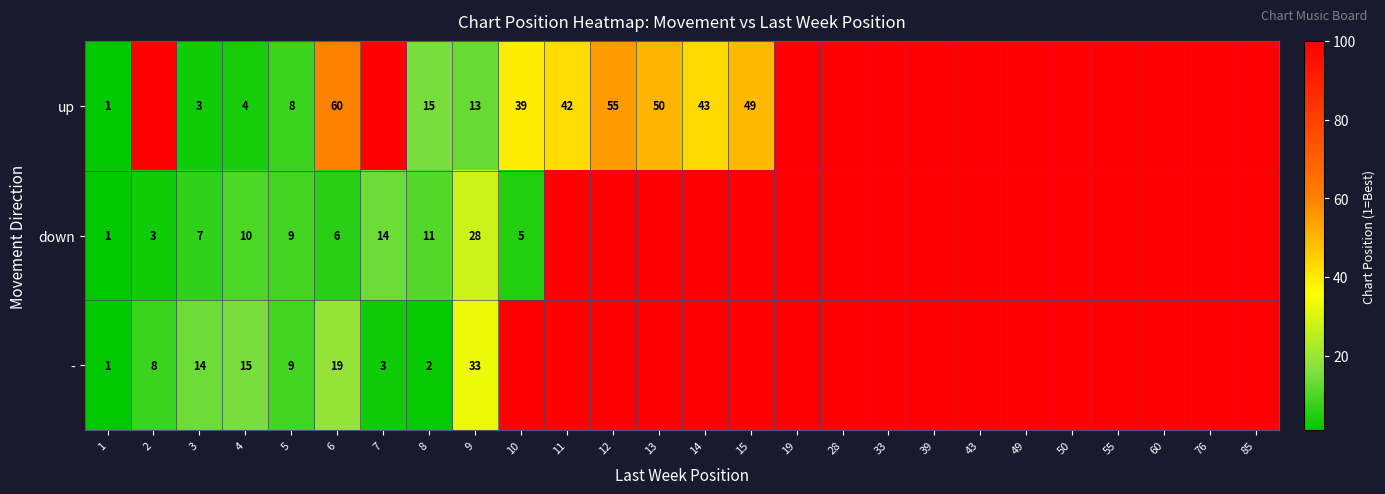

The - series shows 2 at 8. True or false?

True